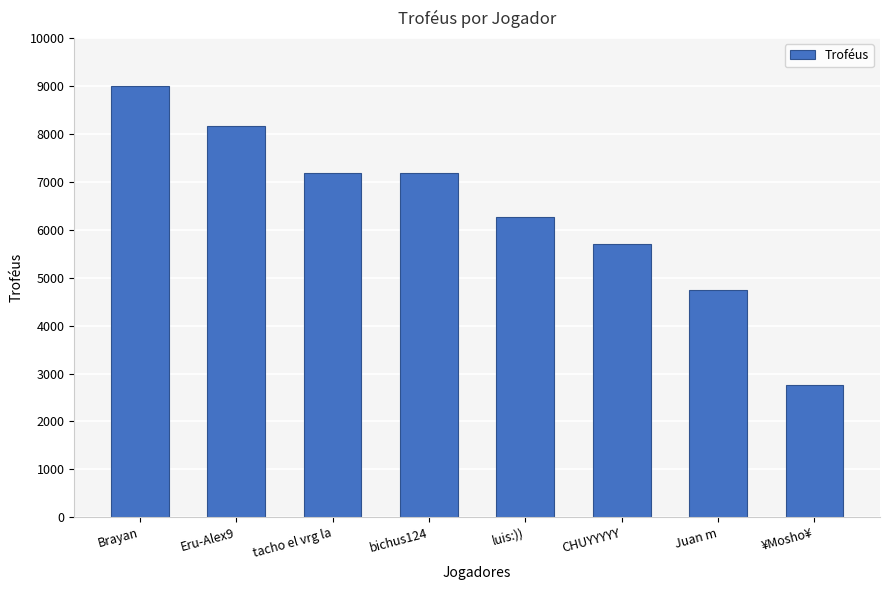

What is the approximate value at bichus124, to the nearest 10?

7170